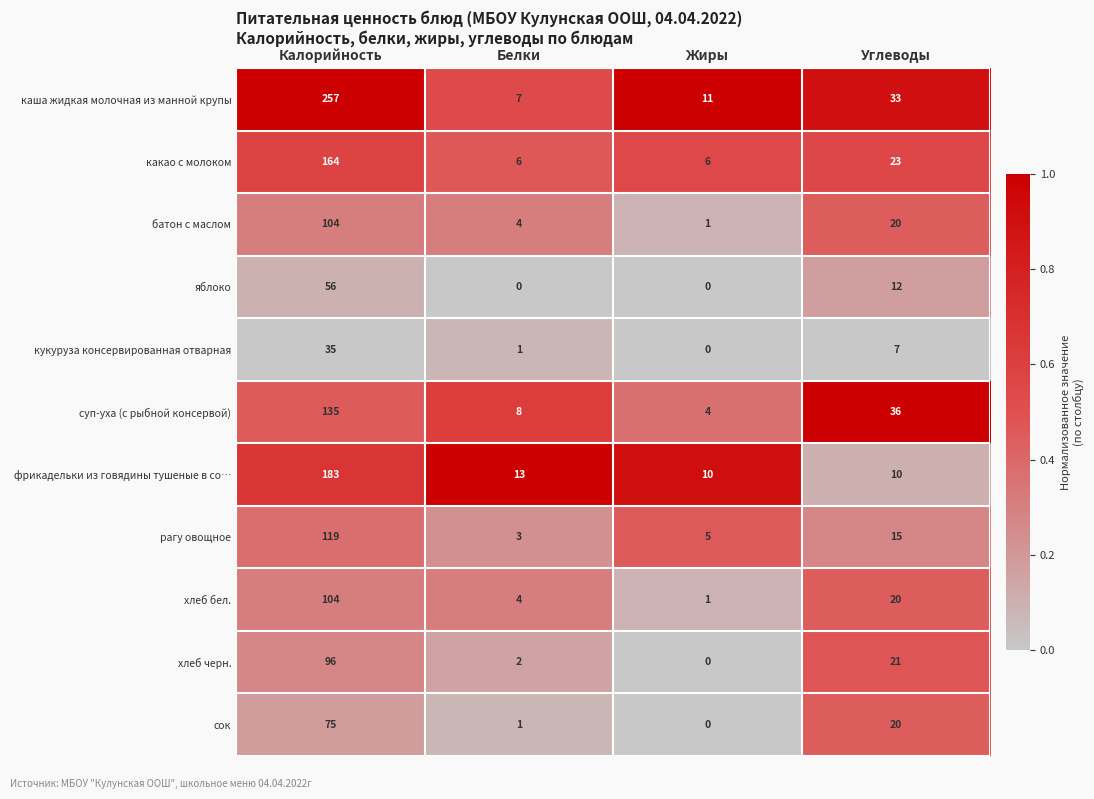

Rank the categories by батон с маслом value from lowest to highest.

Жиры, Белки, Углеводы, Калорийность